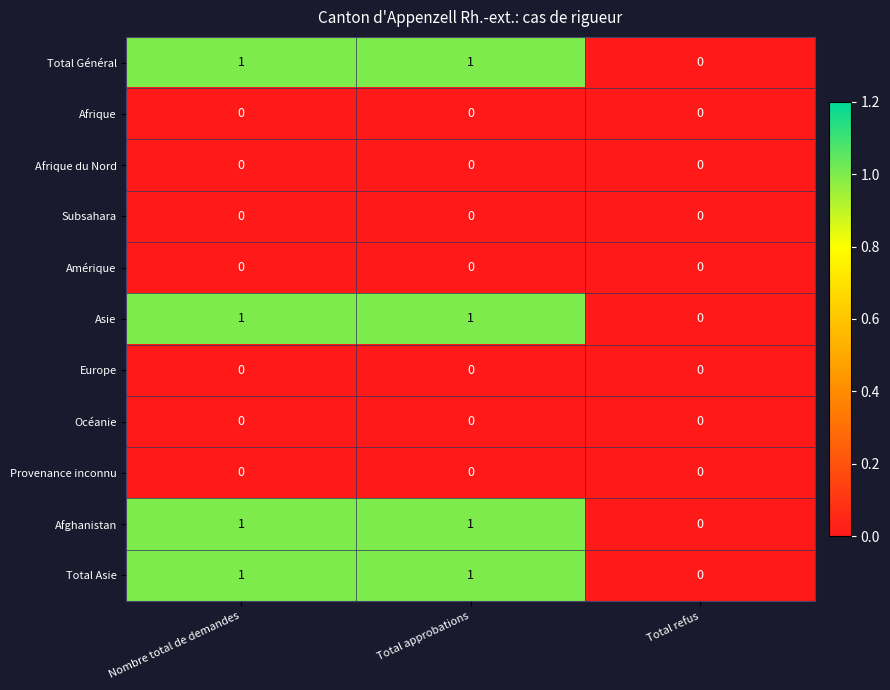

How many series are shown in this chart?

11